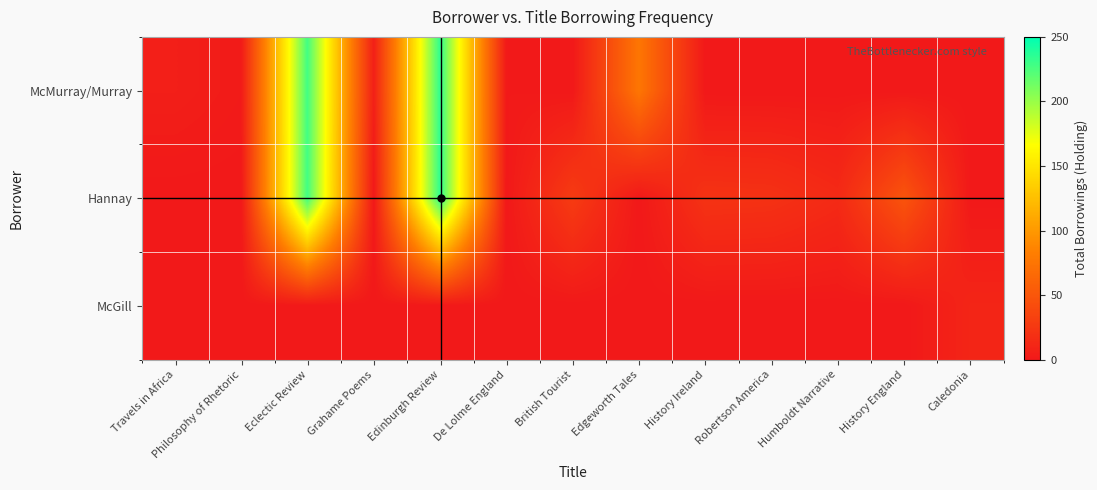

Which series changed the most between Edinburgh Review and Robertson America?

McMurray/Murray